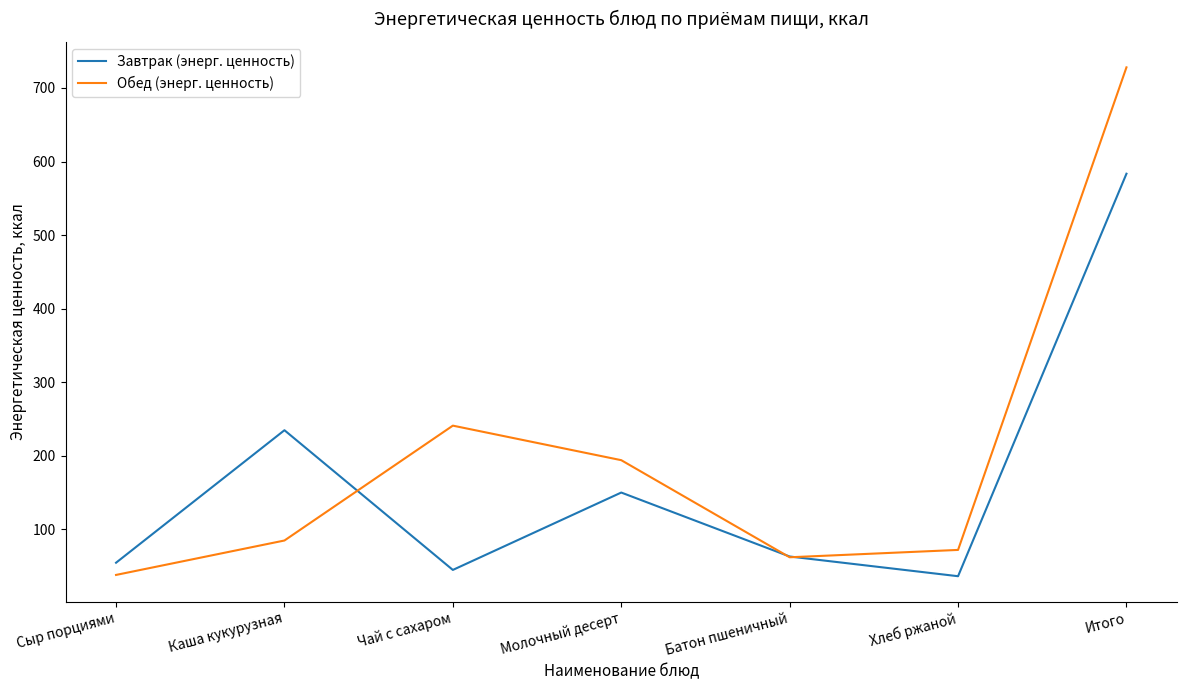

Which category has the highest value in the Завтрак (энерг. ценность) series?

Итого